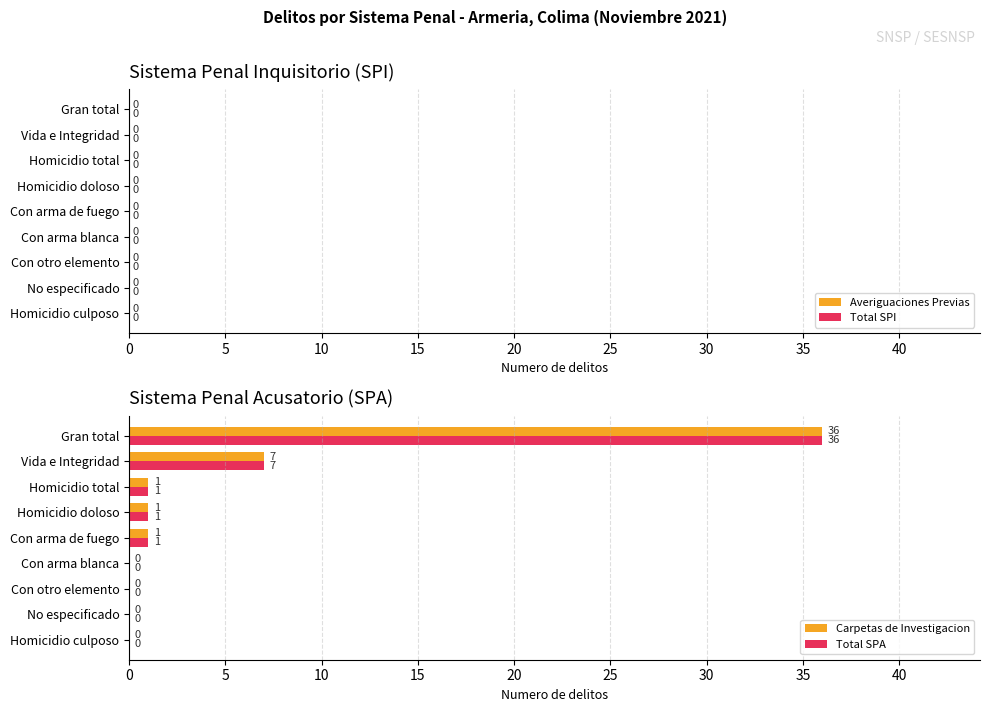

The Carpetas de Investigacion series shows 0 at Con arma blanca. True or false?

True